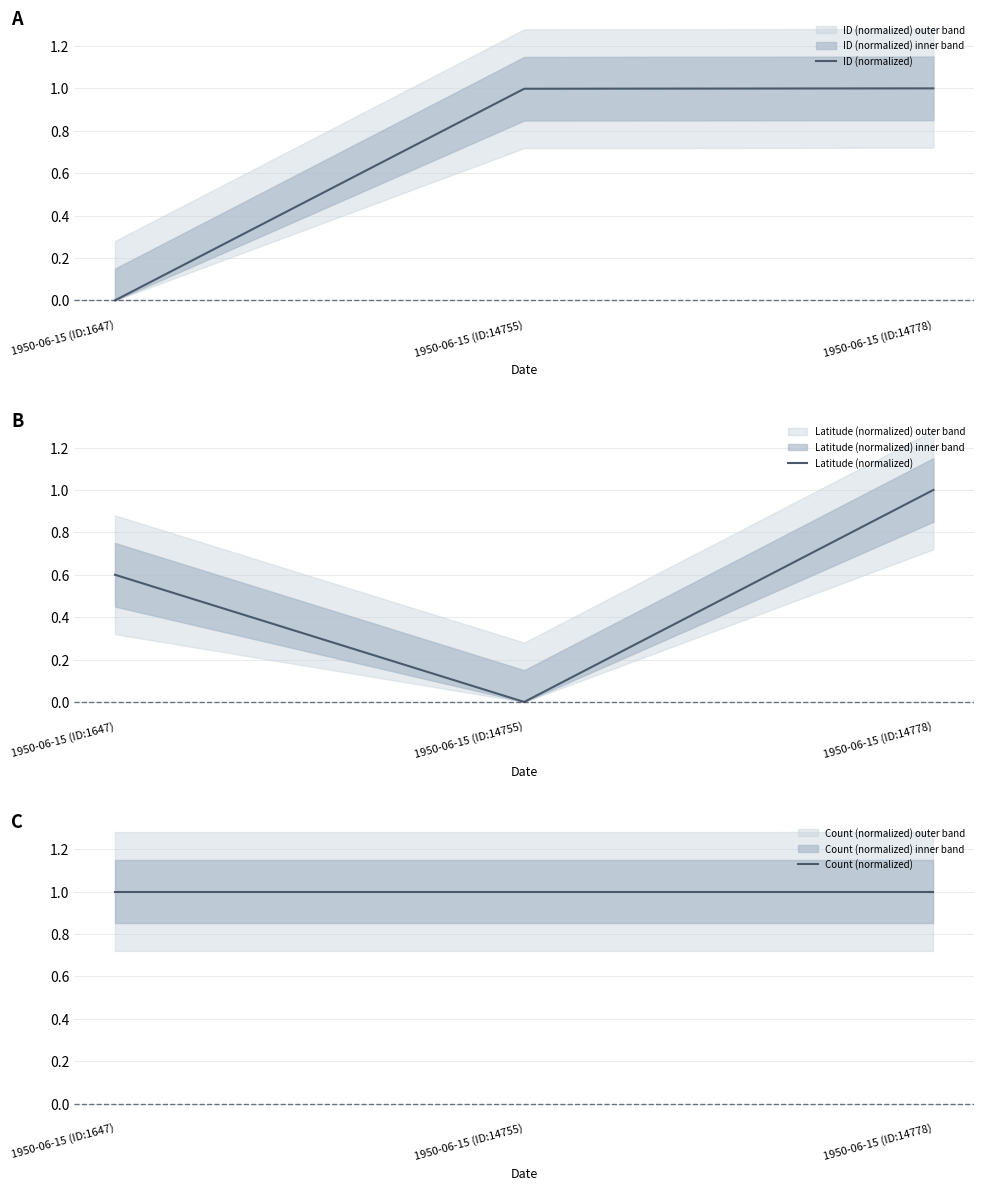

Reading right to left, transcribe all the data shown in this chart.

ID (normalized): 1.0	1.0	0.0
Latitude (normalized): 1.0	0.0	0.6
Count (normalized): 1.0	1.0	1.0